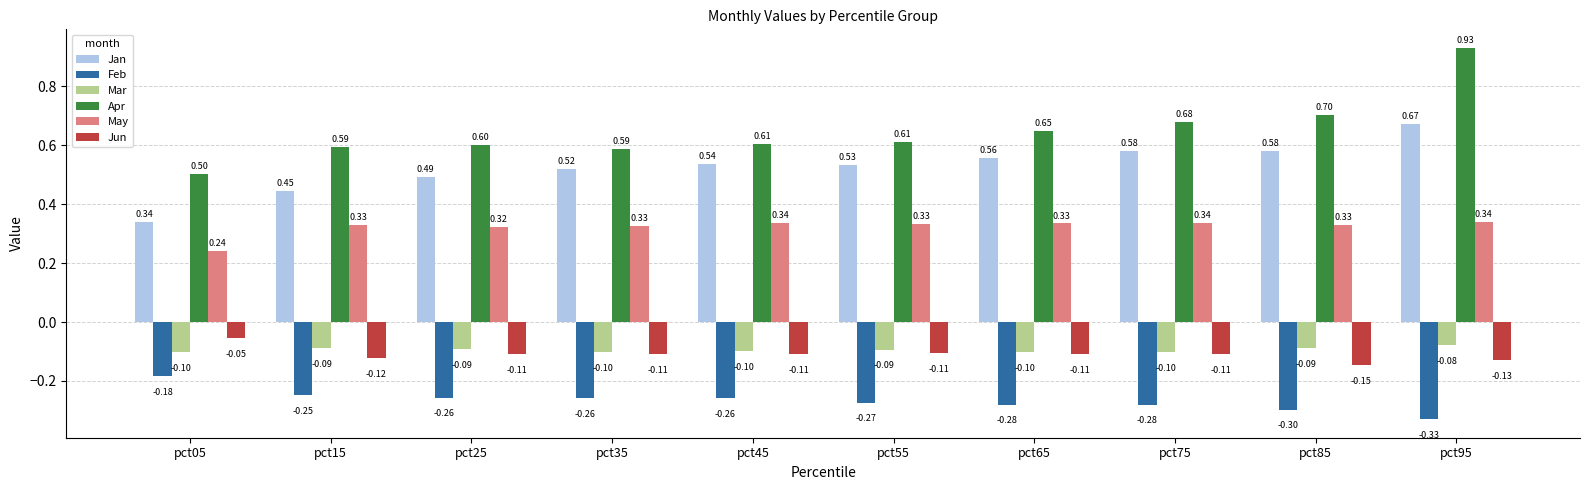

List the series in order of their peak value, lowest first.

Feb, Mar, Jun, May, Jan, Apr